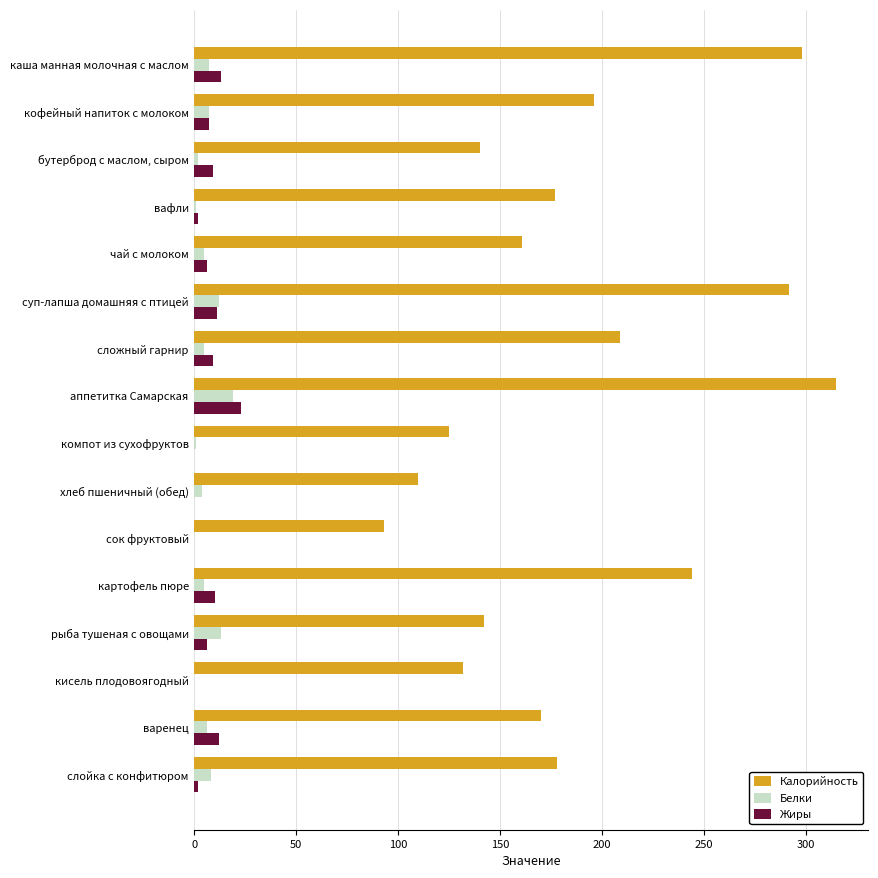

Is it true that Калорийность equals 170 at варенец?

True